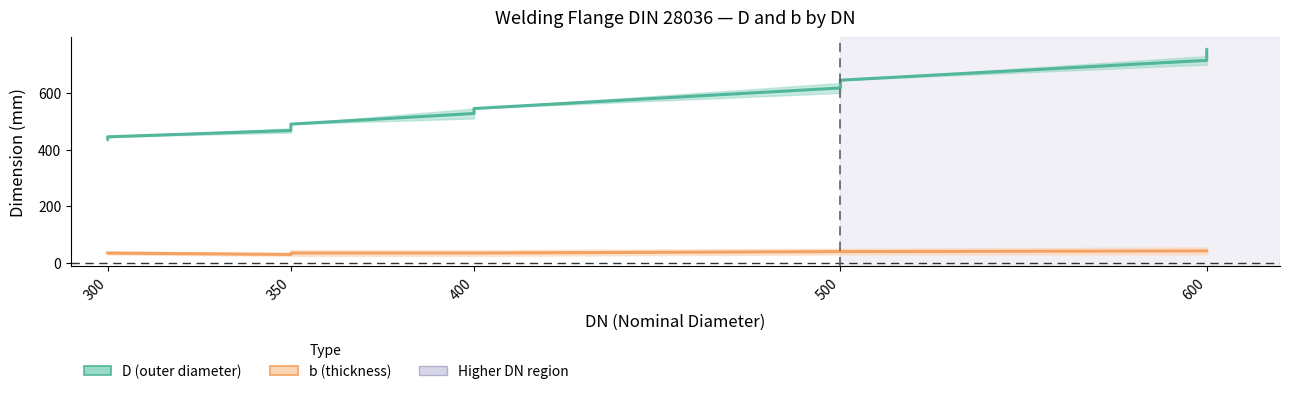

What is the value of the b center point at the 1st from the left?

35.0